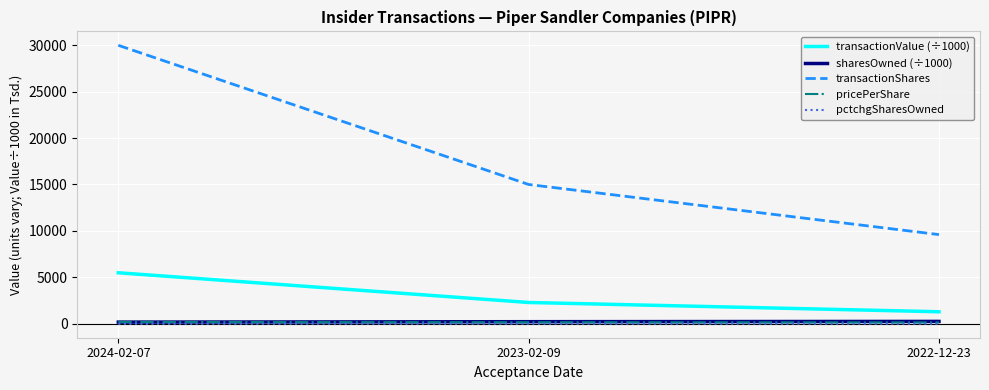

What is the difference between the maximum and minimum values in the sharesOwned (÷1000) series?

77.1